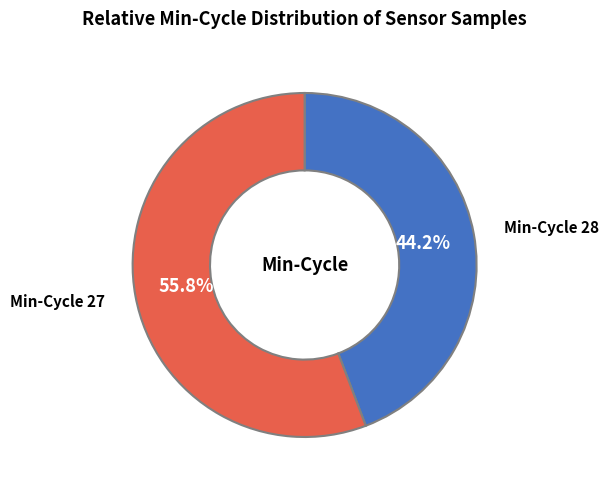

How much of the chart is everything except Min-Cycle 27?

44.2%